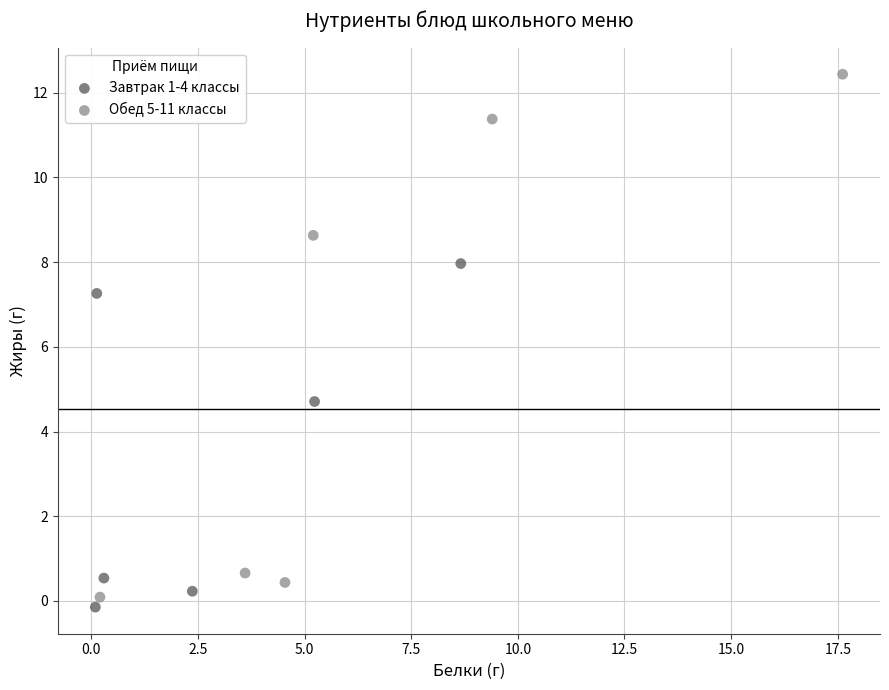

Which series reaches the maximum Y coordinate?

Обед 5-11 классы